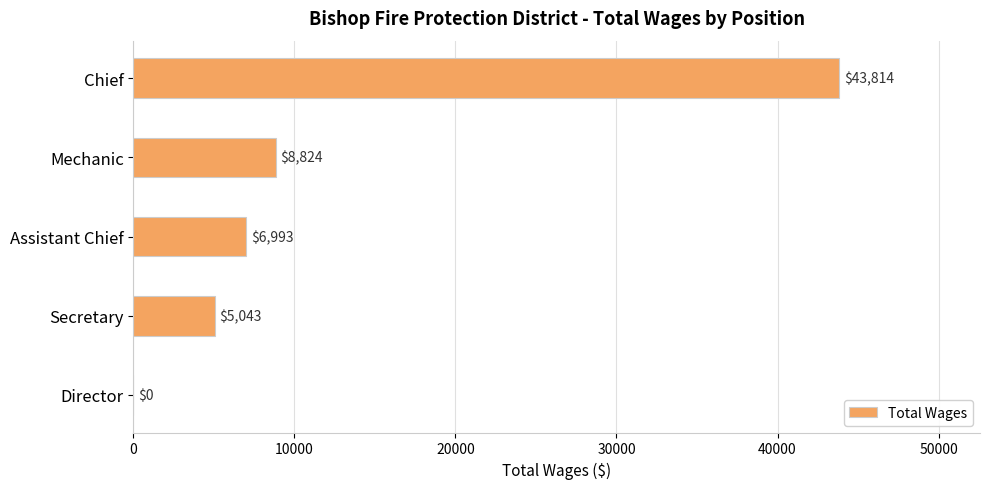

Reading top to bottom, transcribe all the data shown in this chart.

Chief=43814	Mechanic=8824	Assistant Chief=6993	Secretary=5043	Director=0